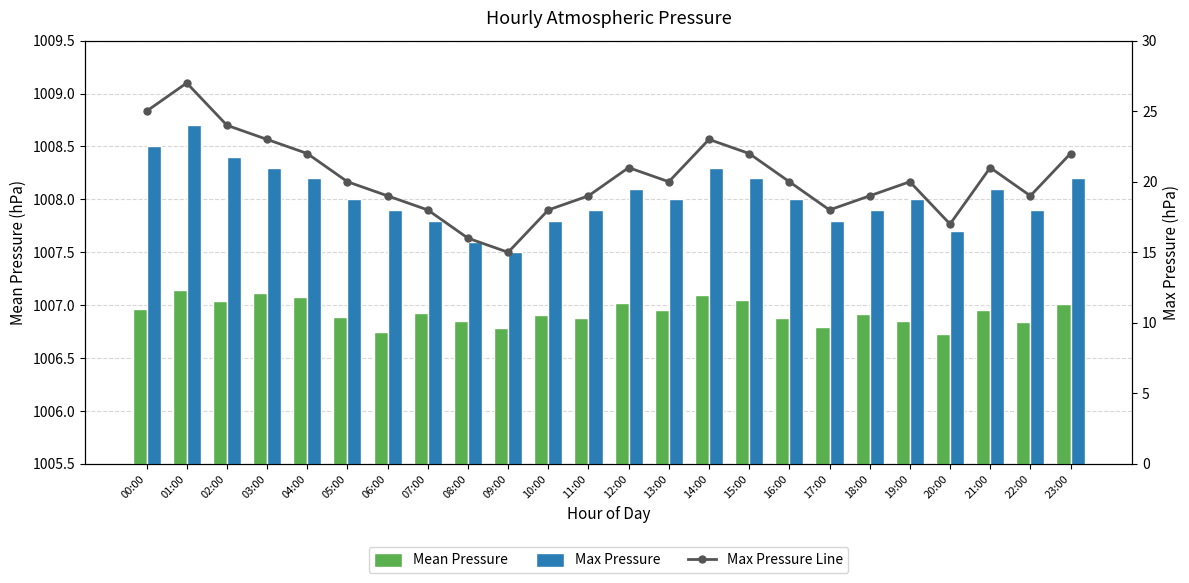

What is the greatest value displayed?

1008.7